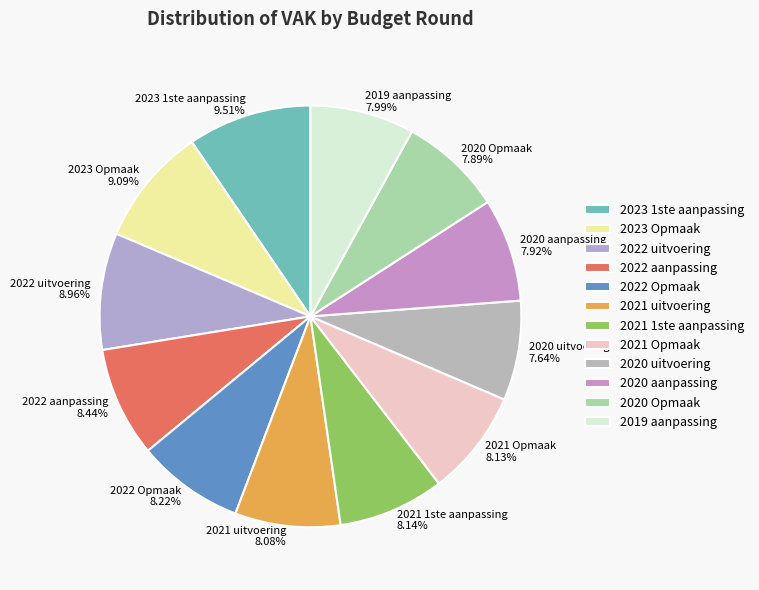

How many segments does this pie chart have?

12